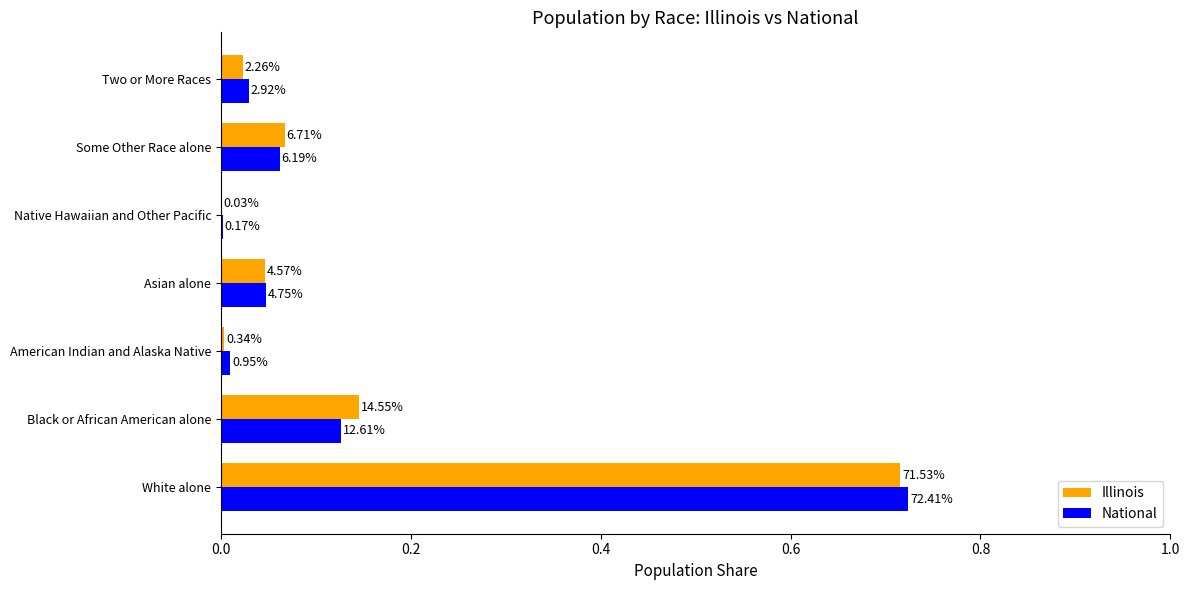

What are all the series names shown in the legend?

Illinois, National